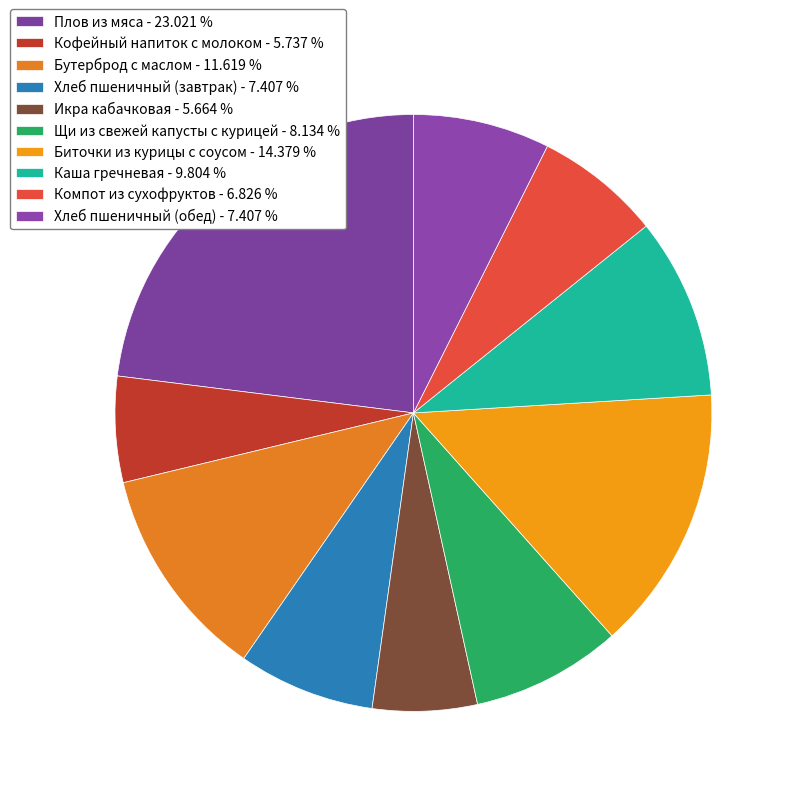

How many slices are in this pie chart?

10